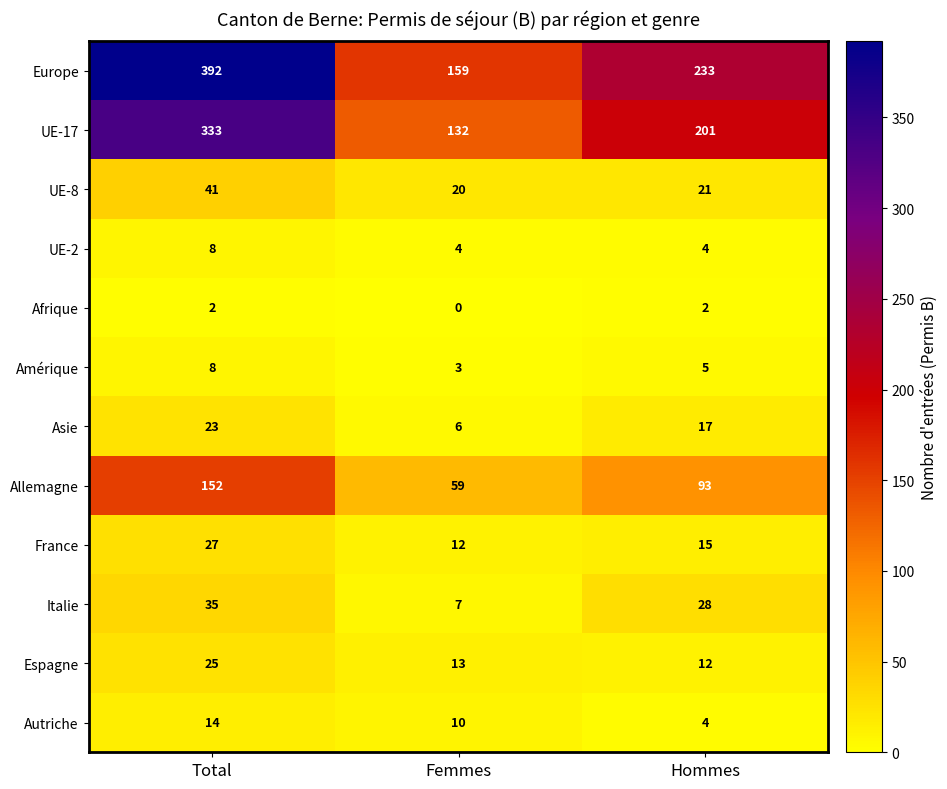

Which series changed the most between Femmes and Hommes?

Europe